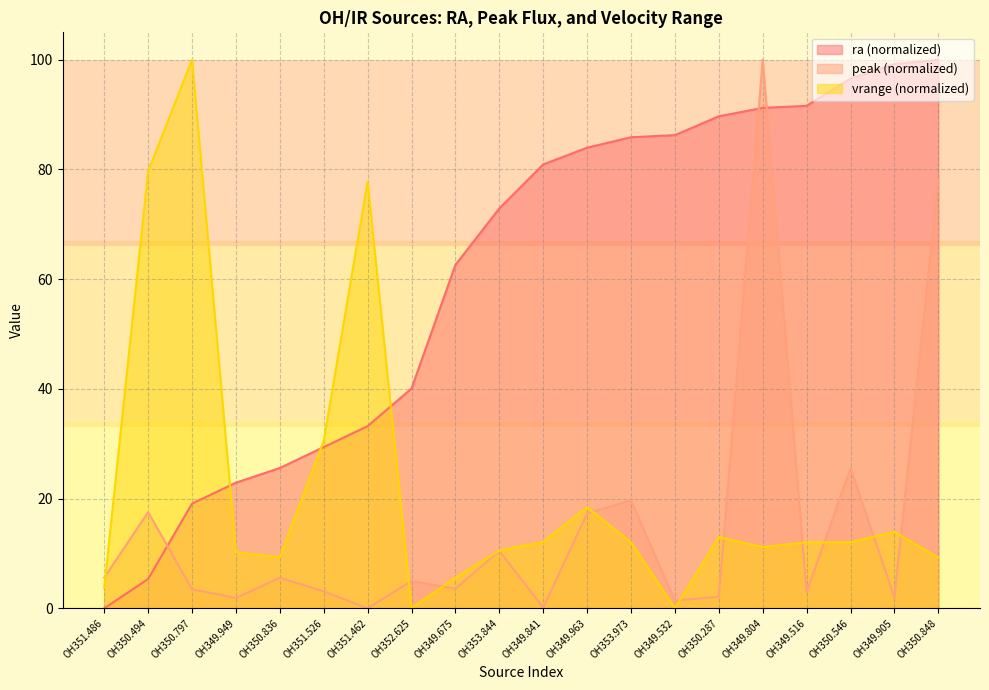

After their last crossing, which series has the higher values: ra or vrange?

ra